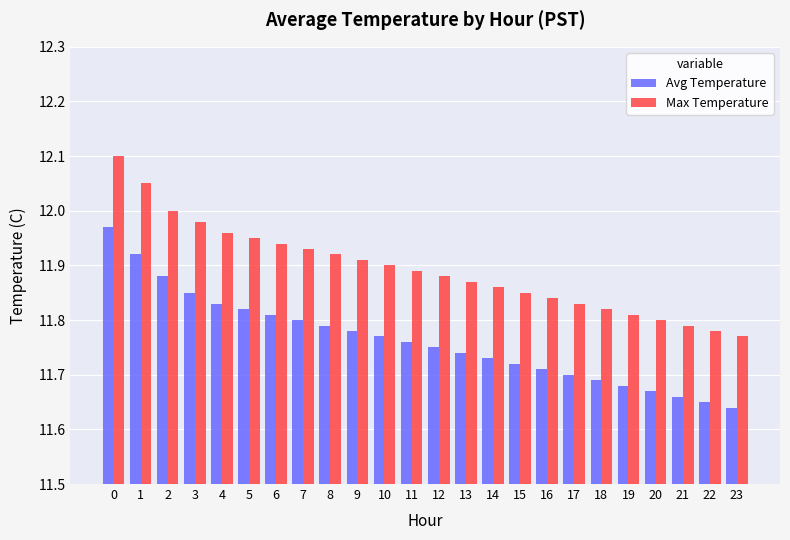

The value of Avg Temperature at 14 is 11.7. True or false?

True